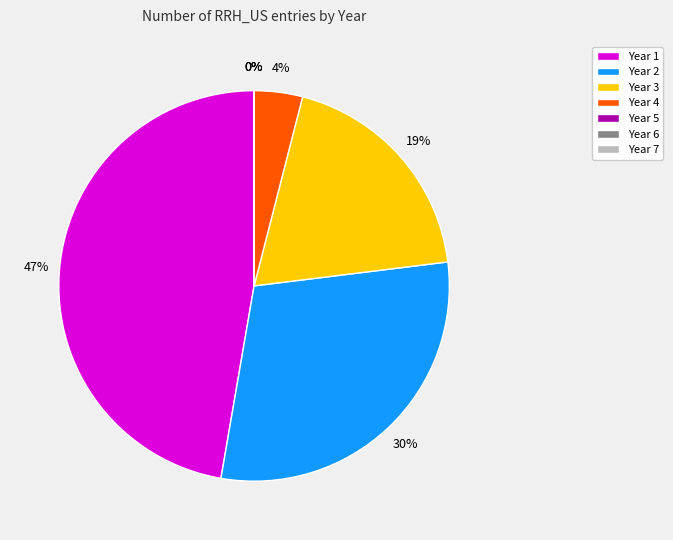

To the nearest percent, what is the difference between the largest and smallest slice percentages?

47%